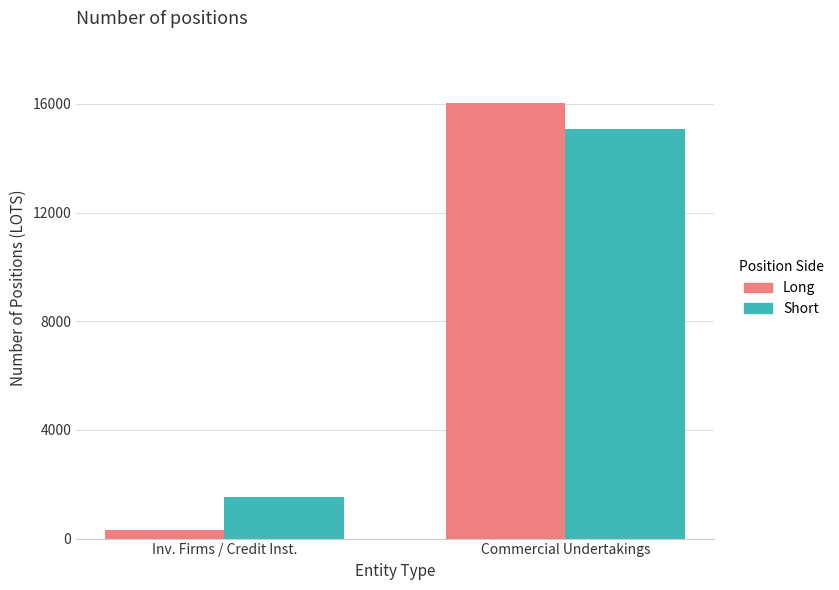

How many series are shown in this chart?

2